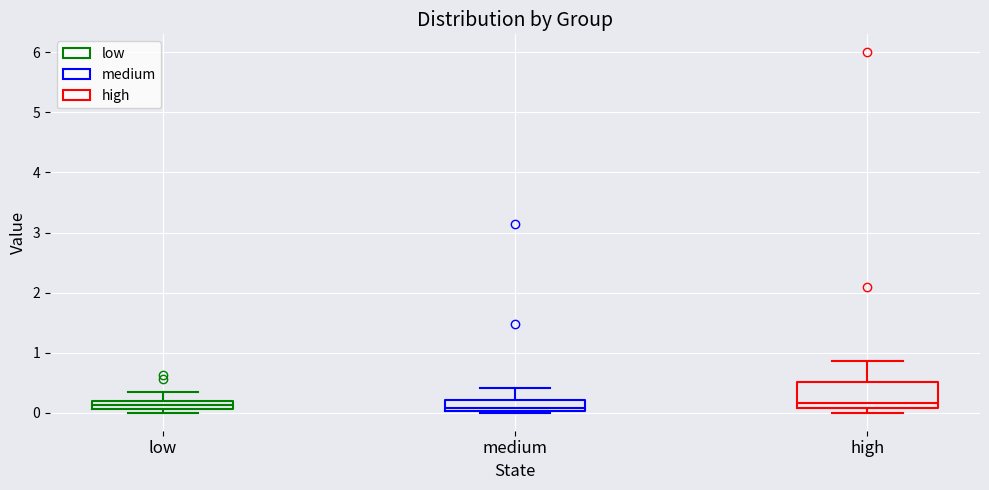

Where is the upper edge of the box for high on the y-axis? The values are not printed on the chart, so give them approximately, as read against the axis.

0.5